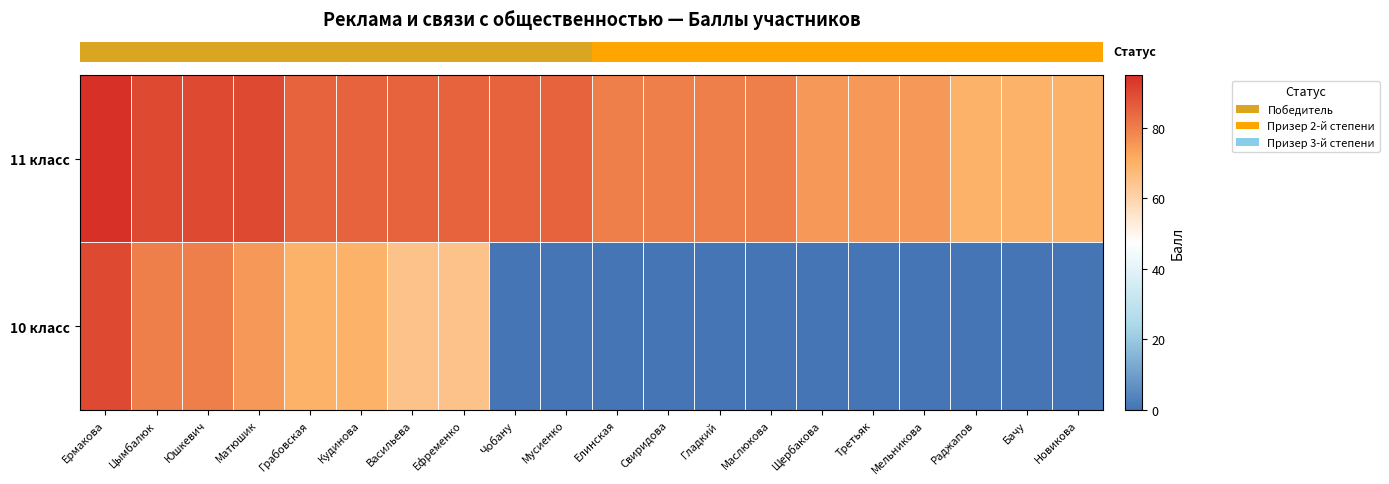

At how many categories does at least one series exceed 61?

20